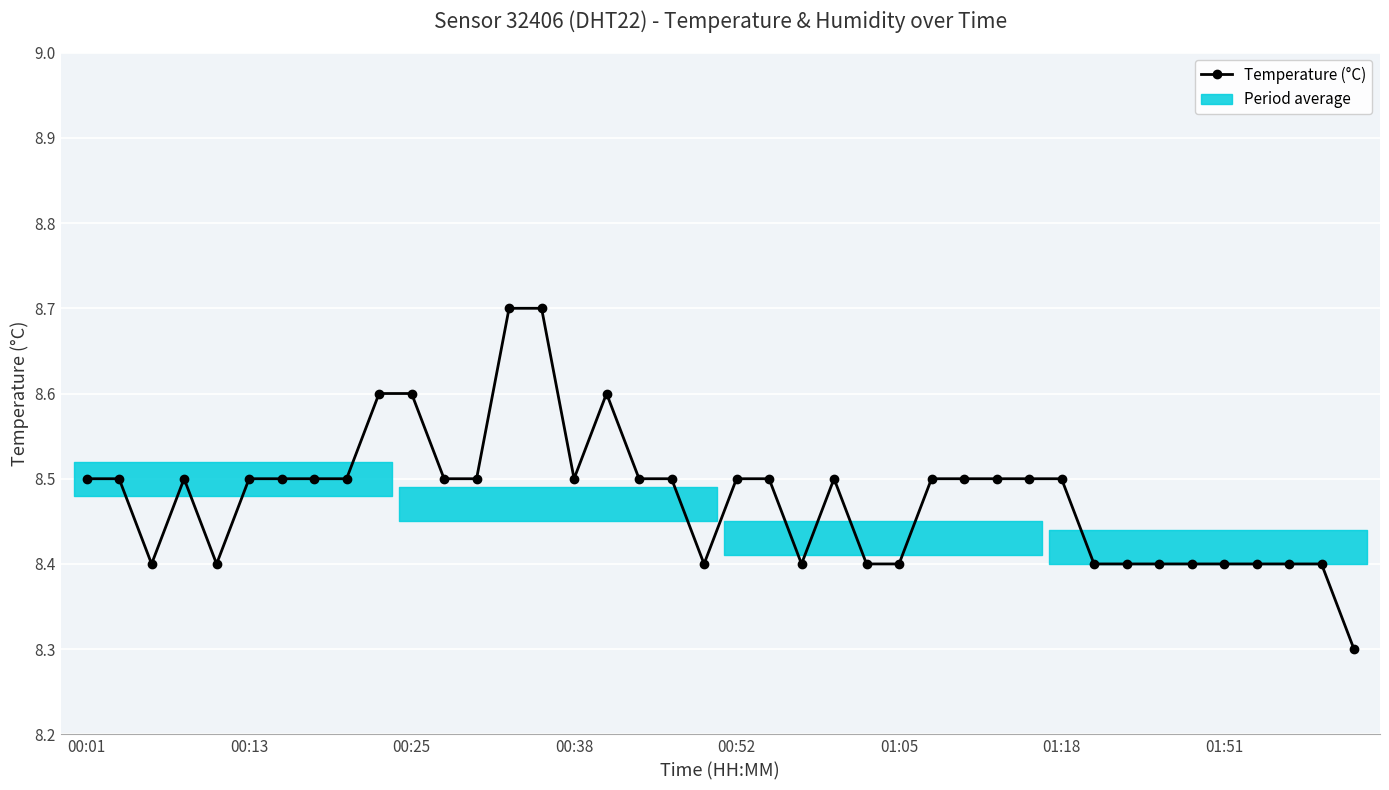

What is the value of the 7th point from the left?

8.5